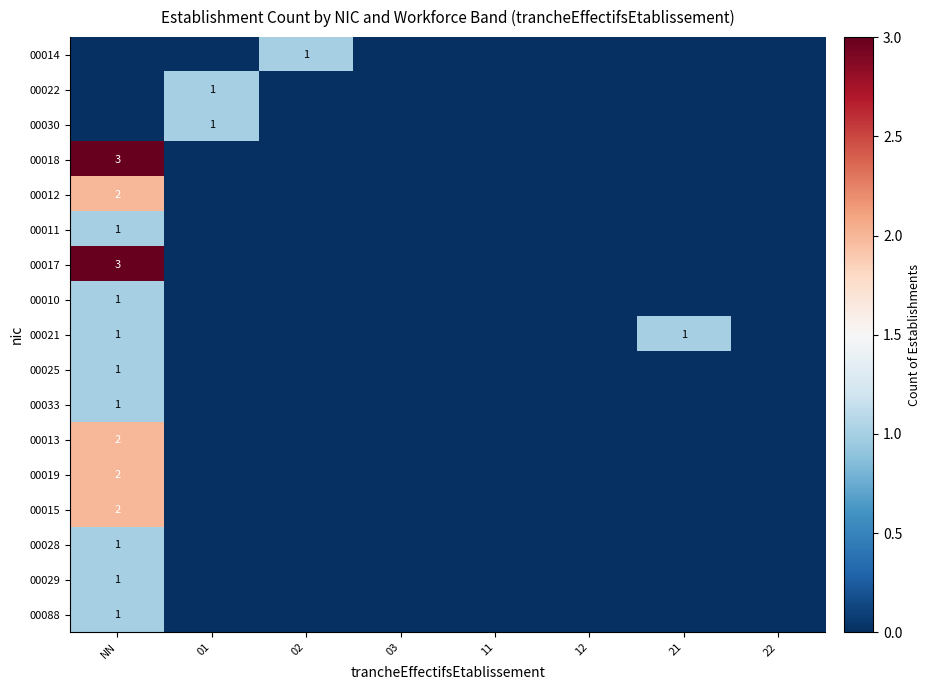

How many values in the 00033 series exceed 0?

1